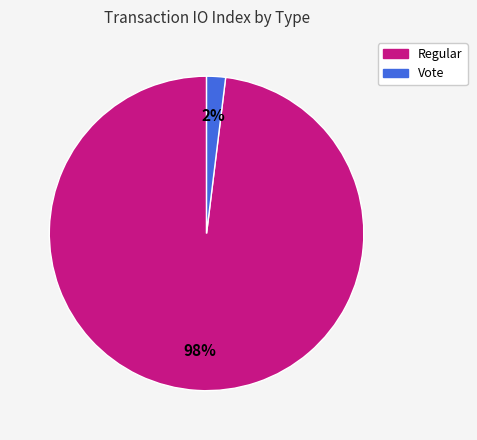

To the nearest percent, what percentage of the pie is Regular?

98%